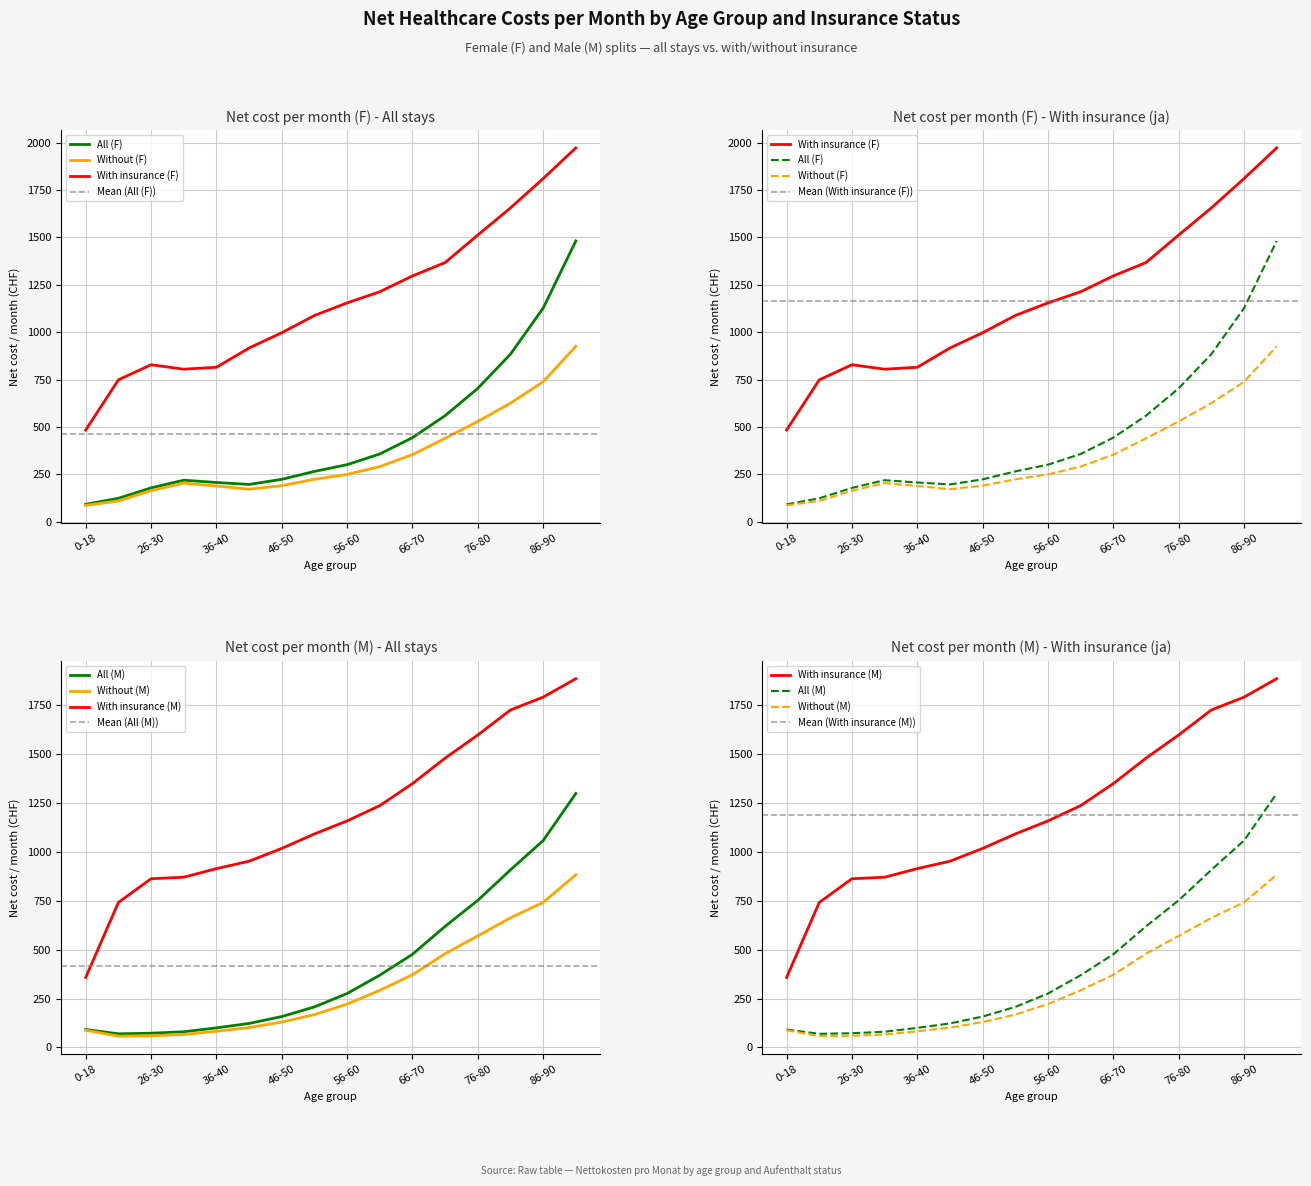

What position from the right is 66-70?

6